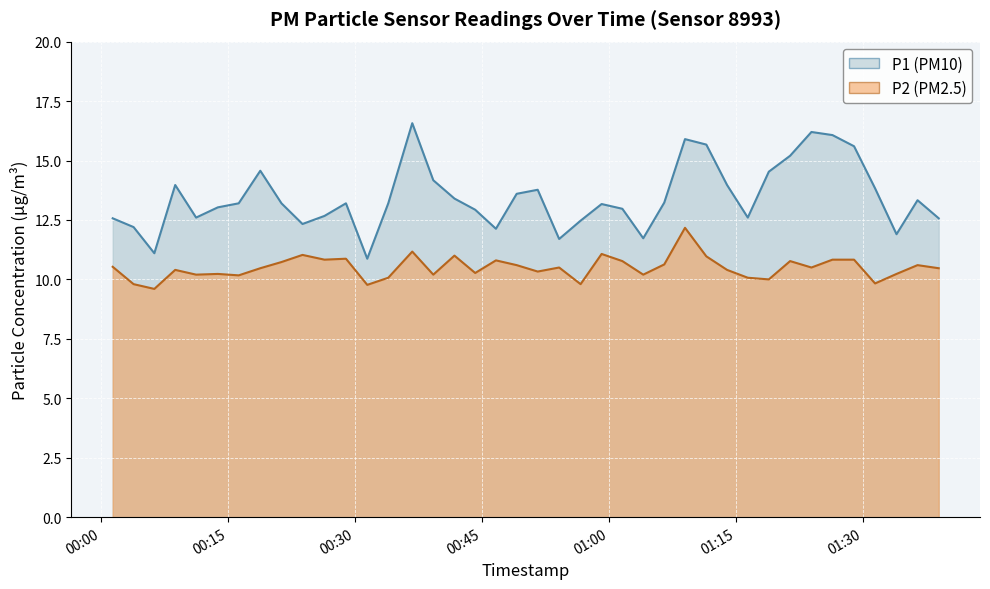

True or false: P1 and P2 cross at least once.

False